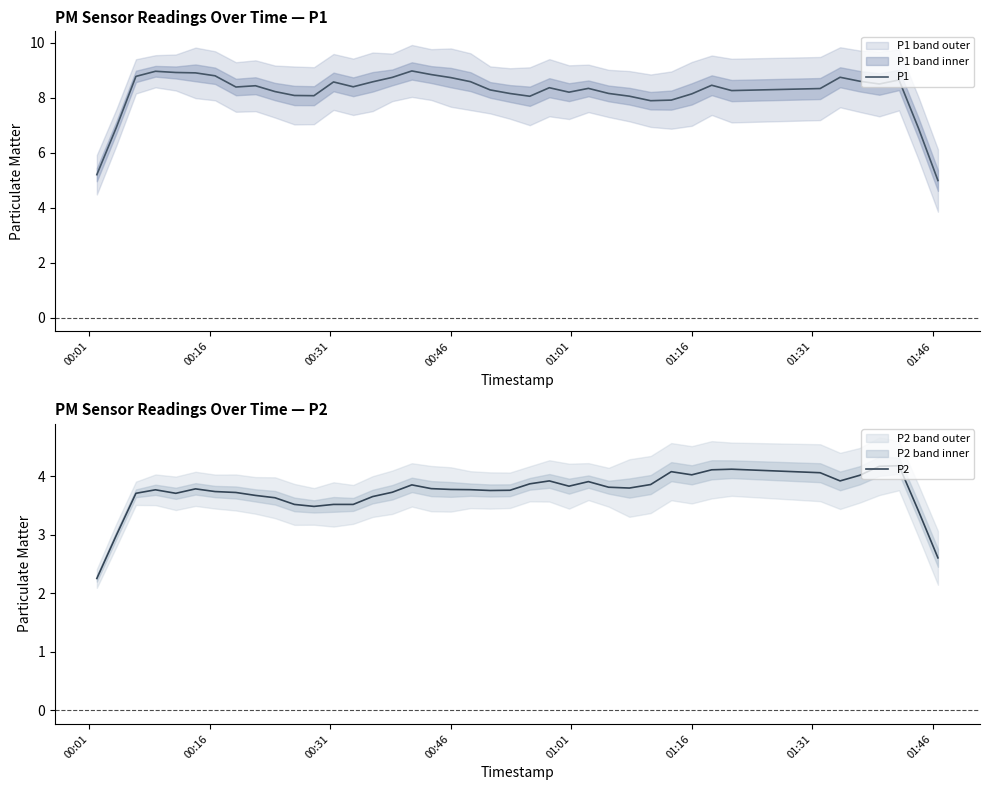

What is the lowest value of the P1 series?

5.0